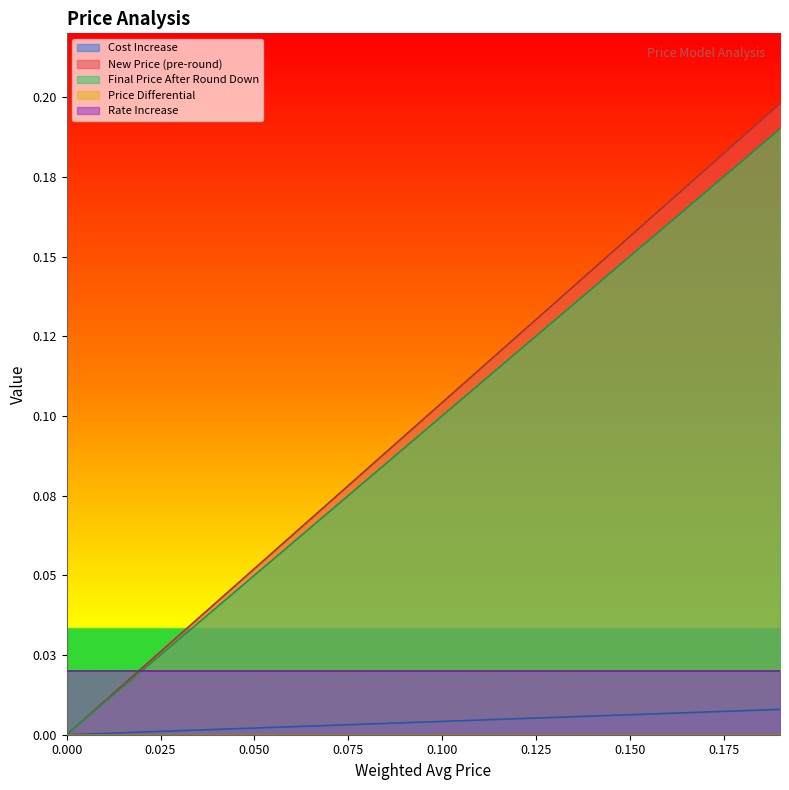

Read the Final Price After Round Down value at 0.12.

0.1